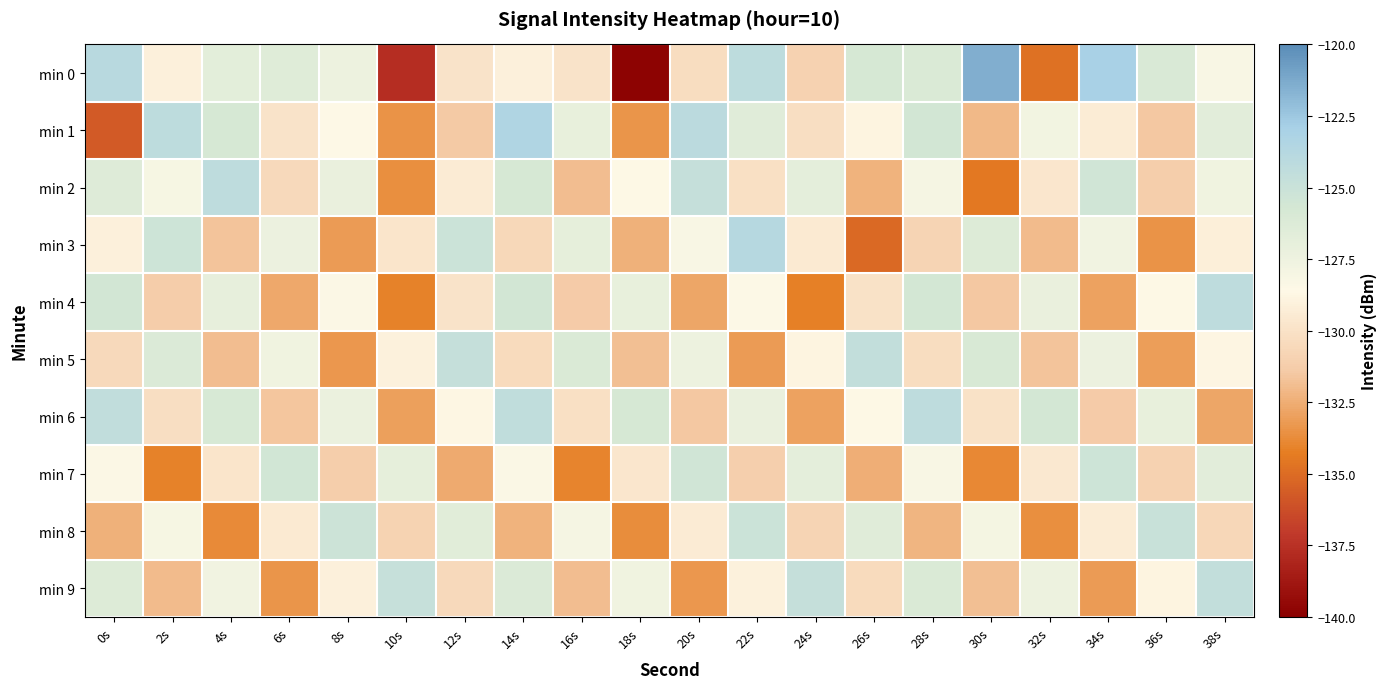

List the series in order of their peak value, lowest first.

min 7, min 8, min 5, min 9, min 2, min 4, min 6, min 3, min 1, min 0